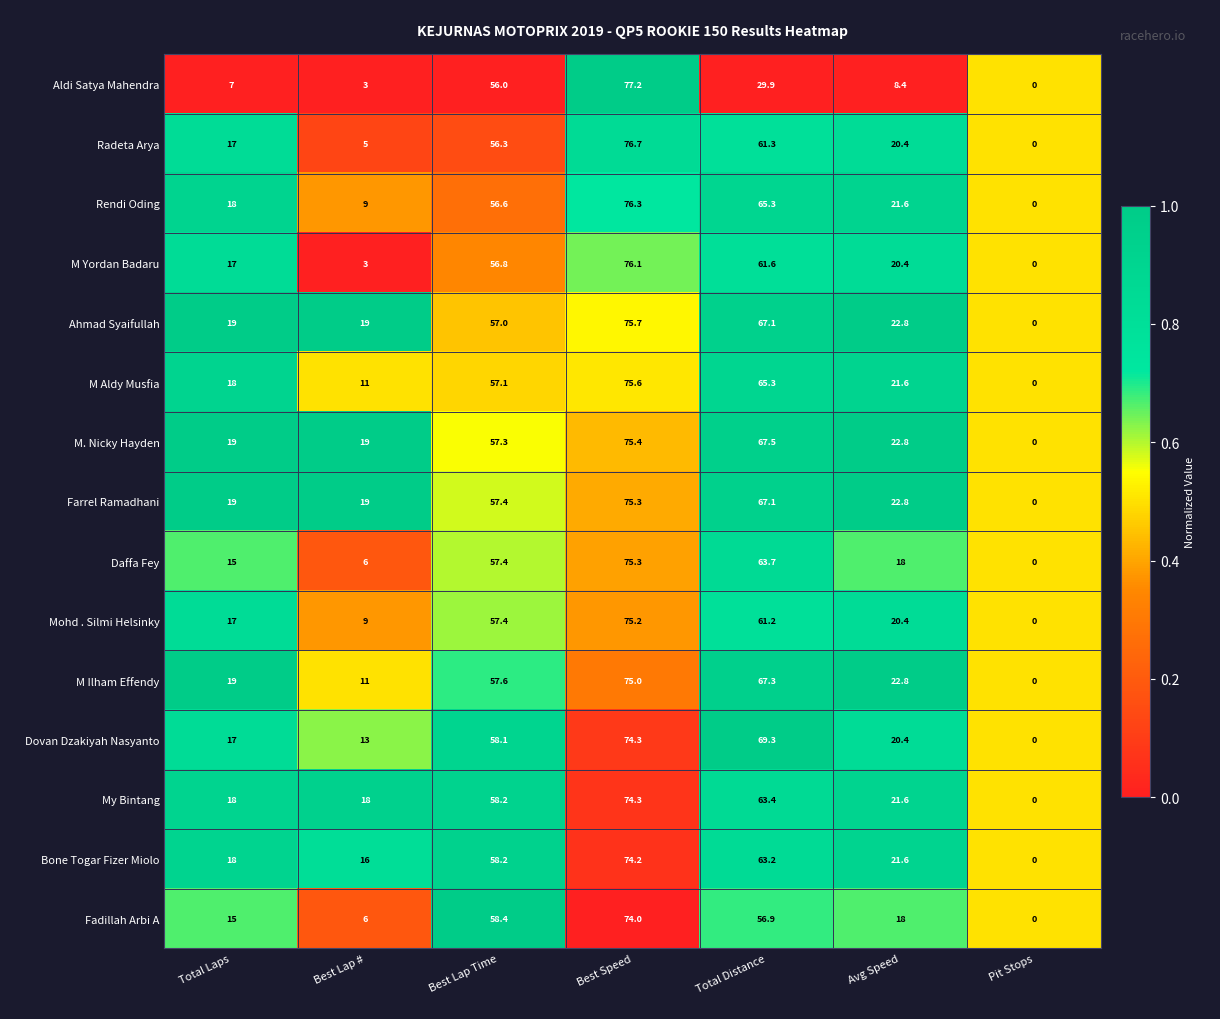

What is the maximum value shown in the chart?

77.2